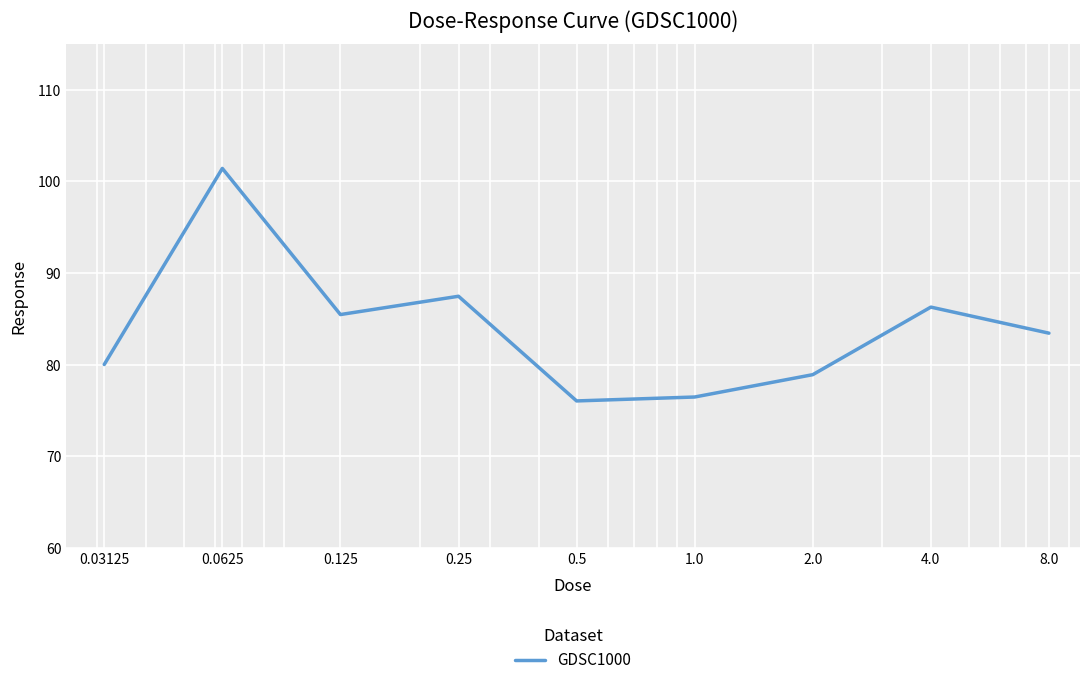

What is the difference between the maximum and minimum values?

25.4